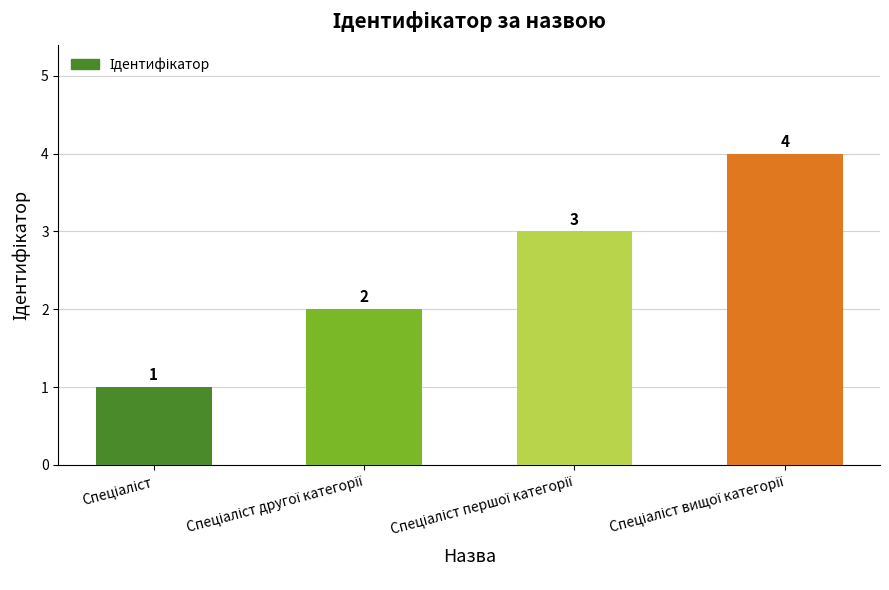

Reading left to right, transcribe all the data shown in this chart.

1	2	3	4